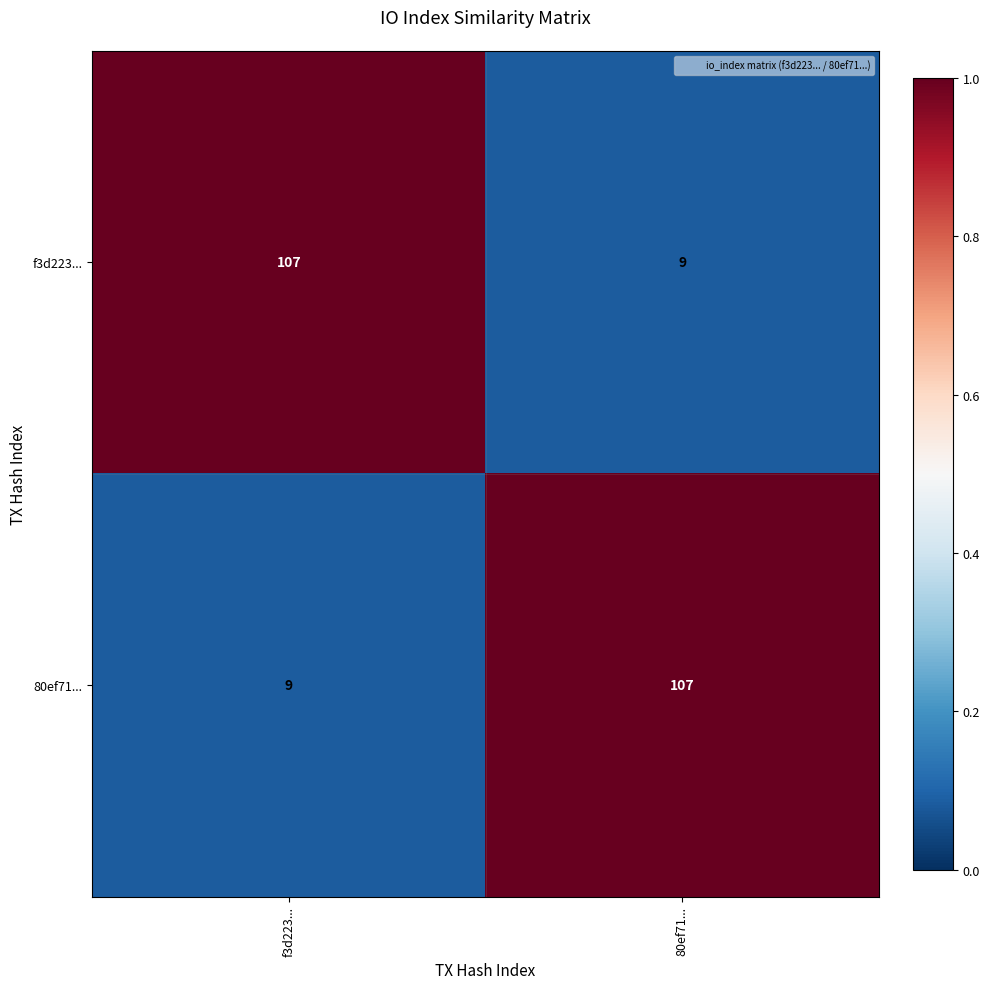

What is the sum of all f3d223... values?

116